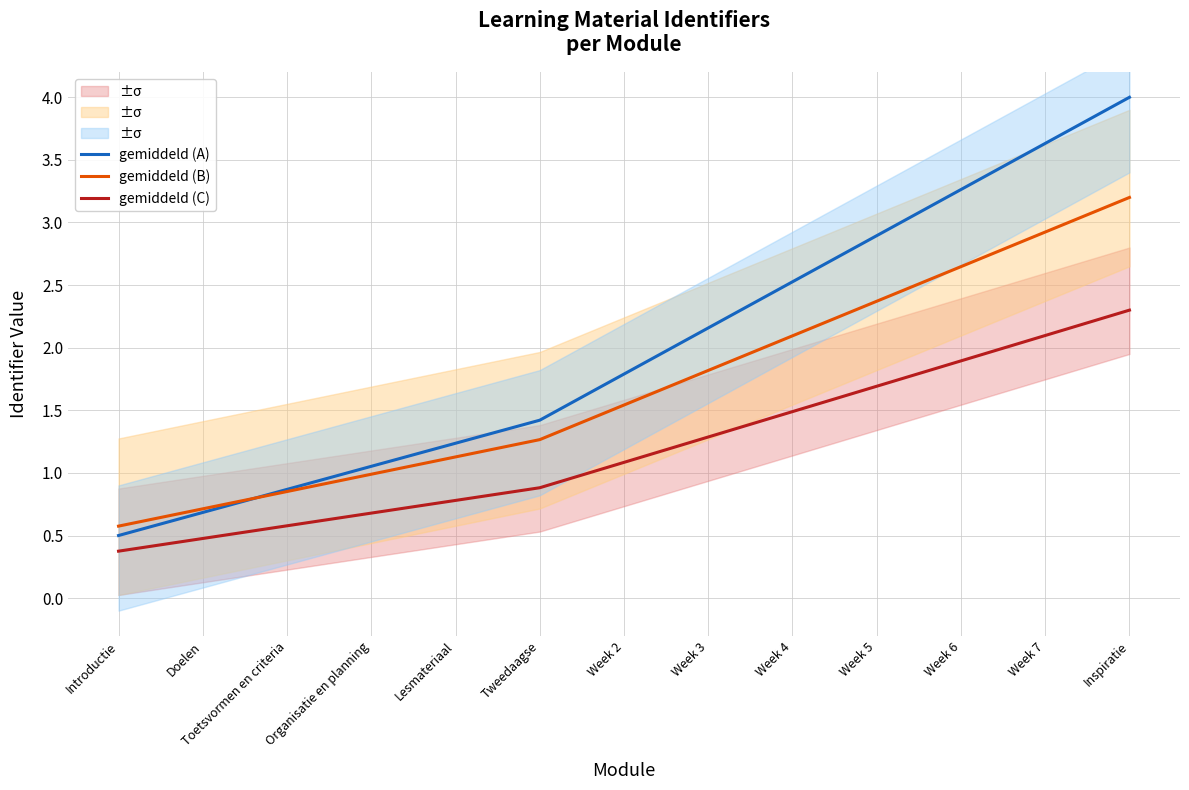

Rank the series at Week 3 from highest to lowest value.

gemiddeld (A), gemiddeld (B), gemiddeld (C)